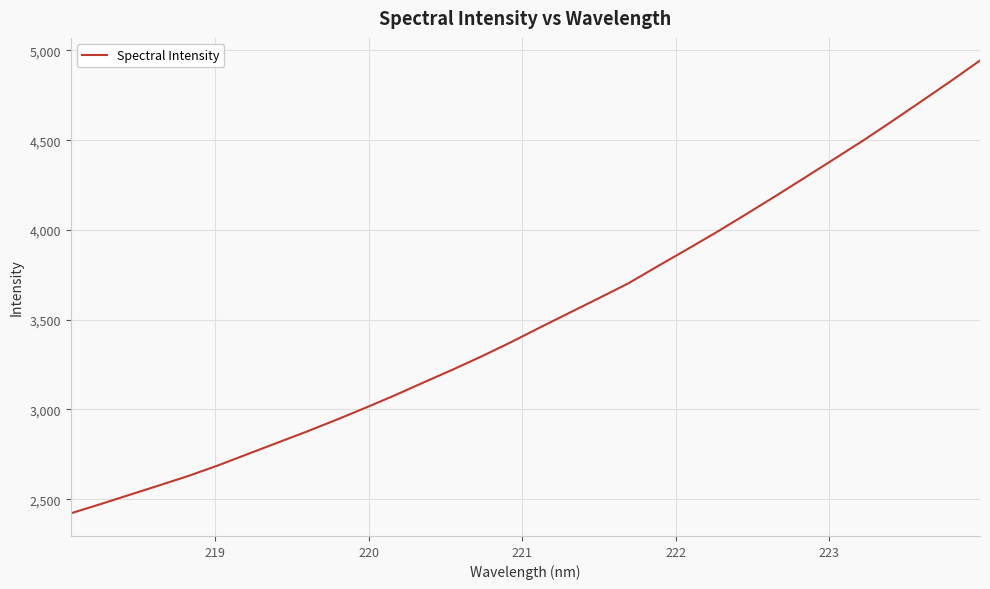

What is the difference between the maximum and minimum values?

2522.8